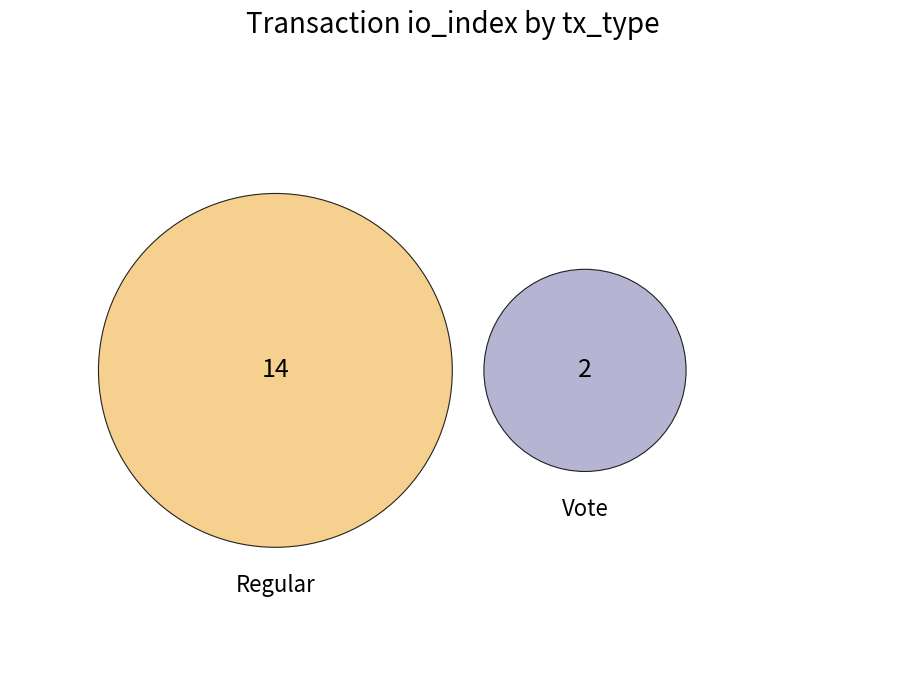

Which slice is the largest?

Regular